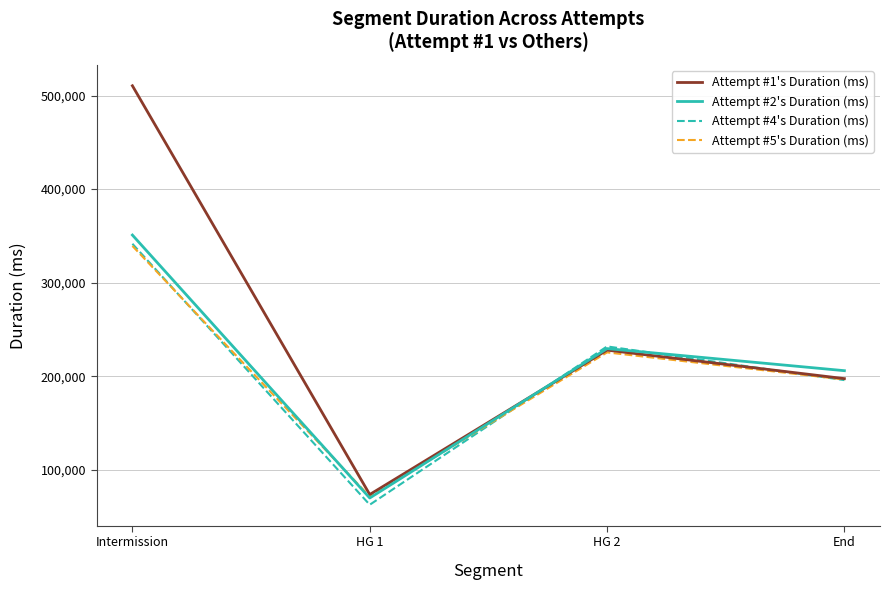

True or false: Attempt #4's Duration (ms) and Attempt #5's Duration (ms) intersect in this chart.

True